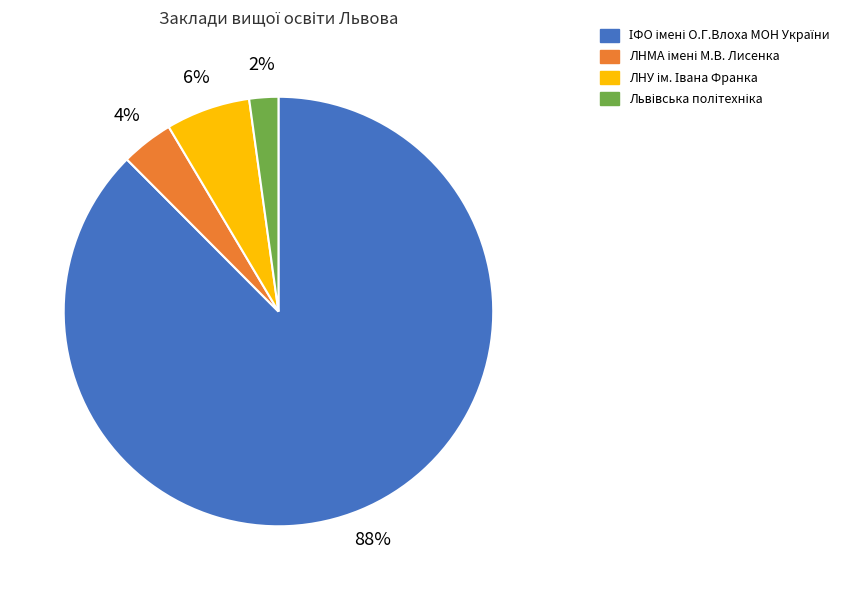

Does any single category account for the majority?

Yes